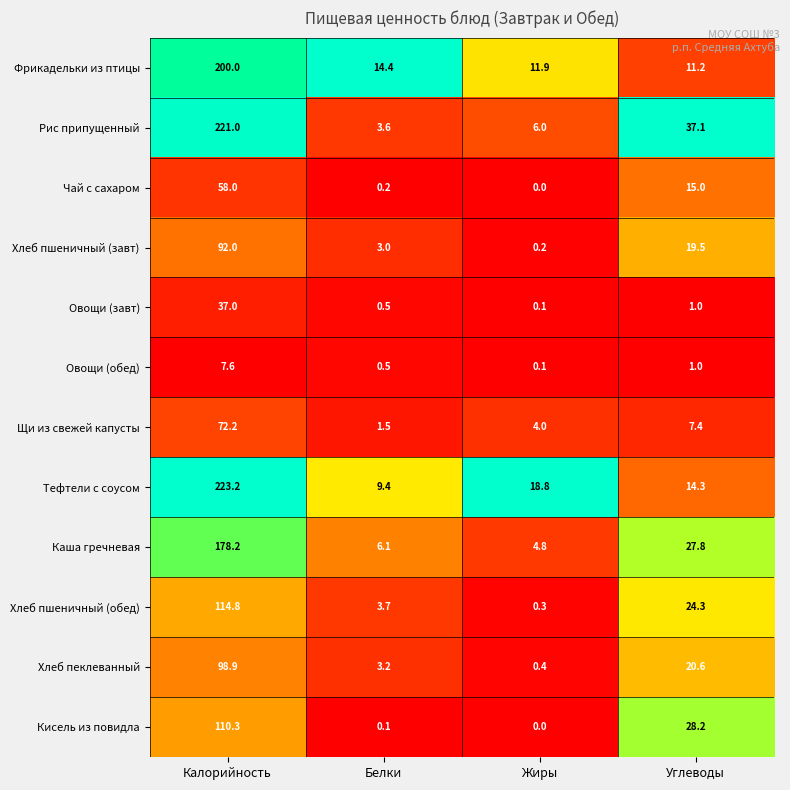

Read the Чай с сахаром value at Углеводы.

15.0